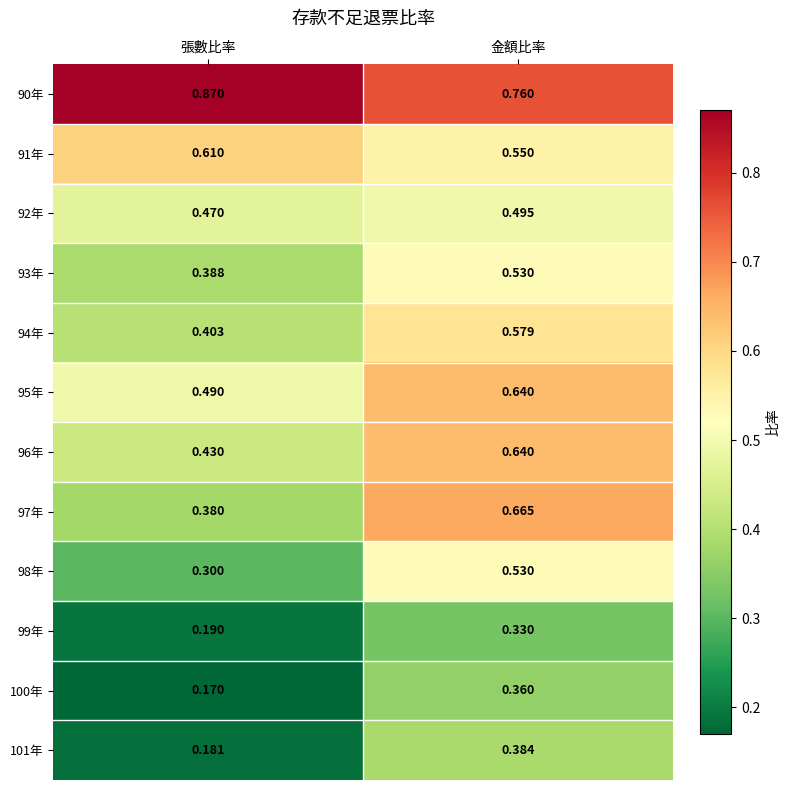

Where is 100年 nearest to the value 0?

張數比率